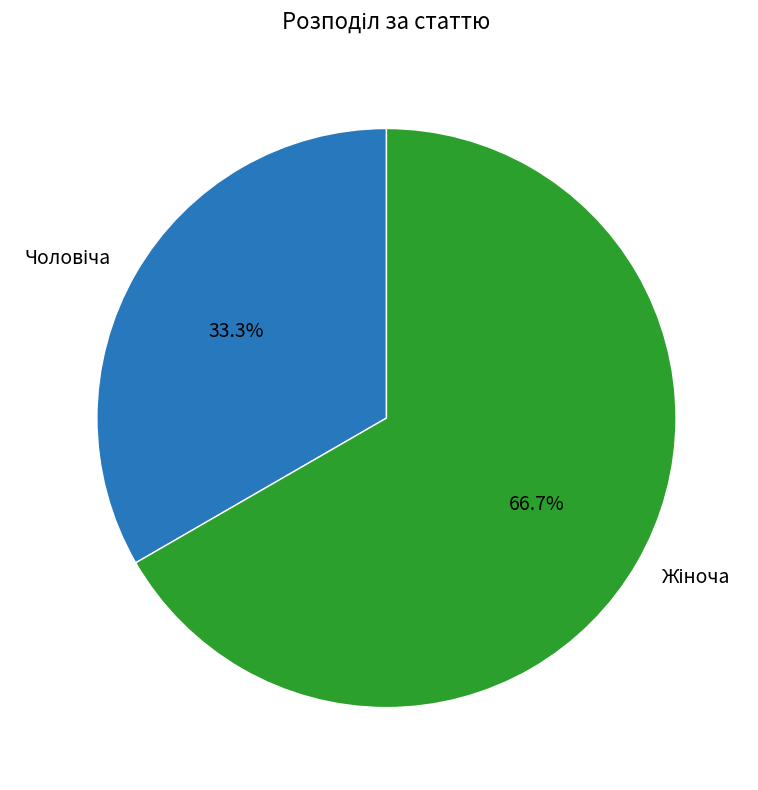

Does any single category account for the majority?

Yes